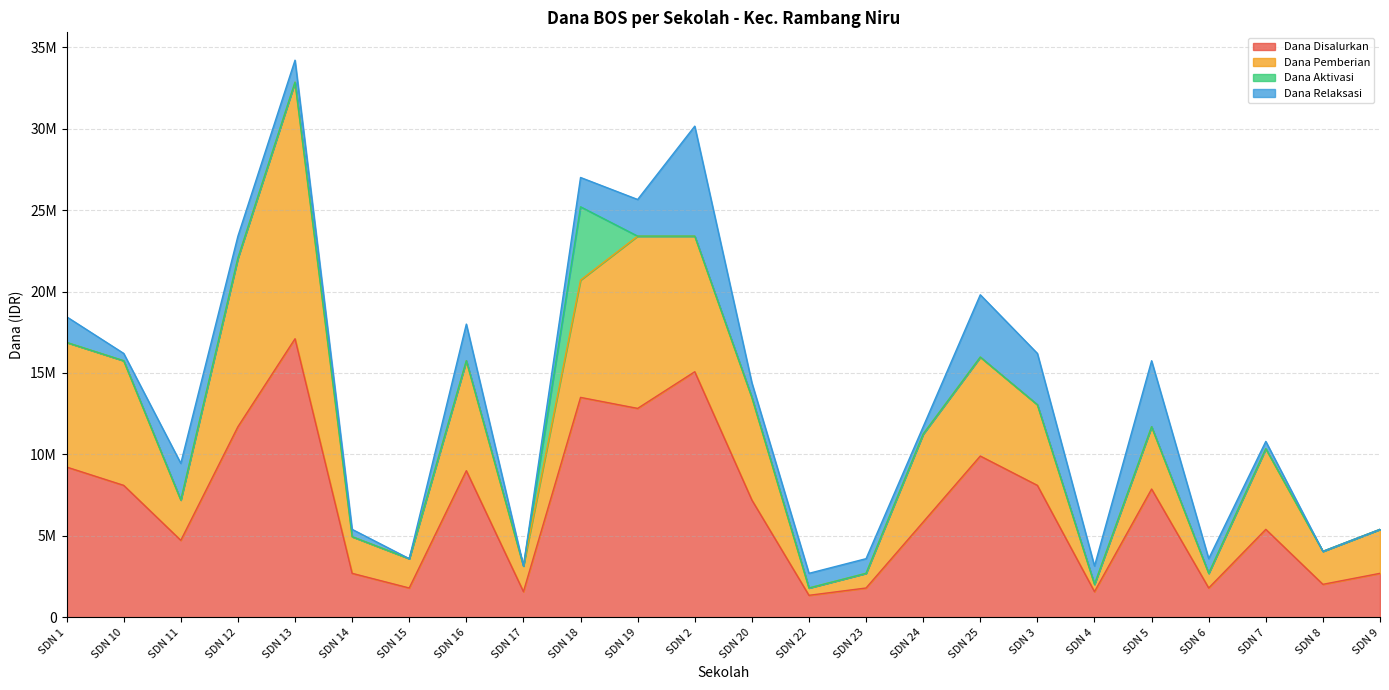

How many series are shown in this chart?

4